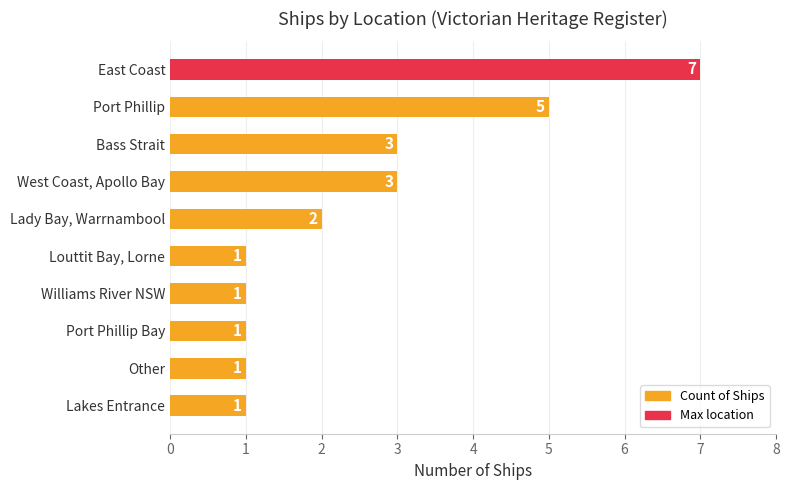

Count the values in the range 1 to 3.

8